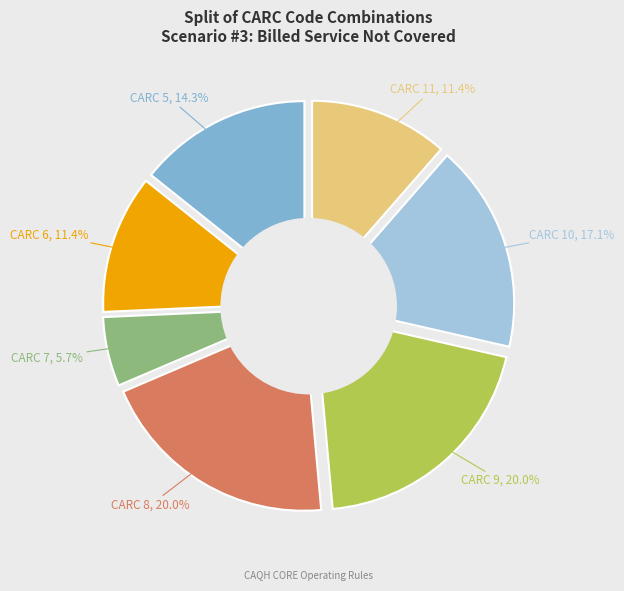

Which slice is the largest?

CARC 8